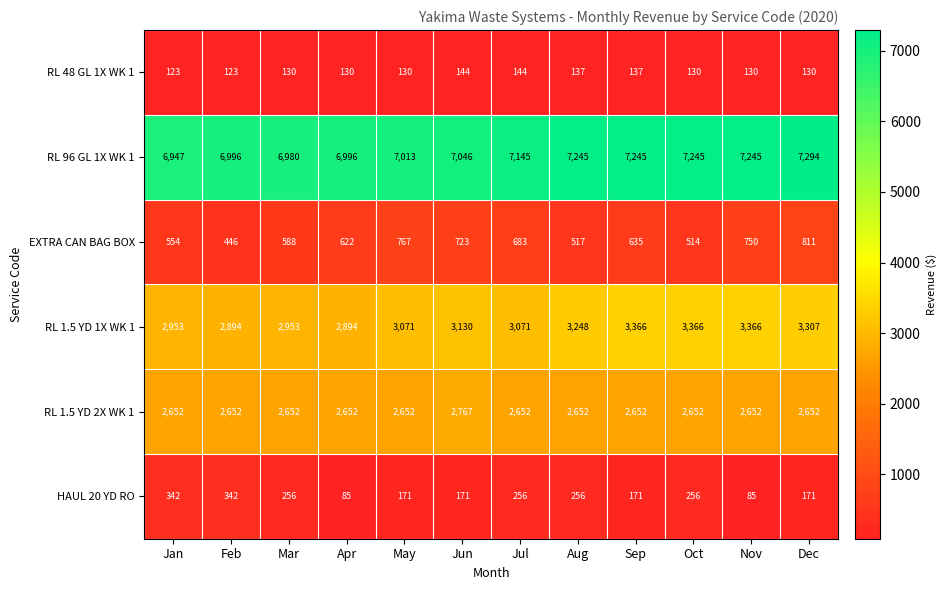

Read the HAUL 20 YD RO value at Oct, to the nearest 50.

250